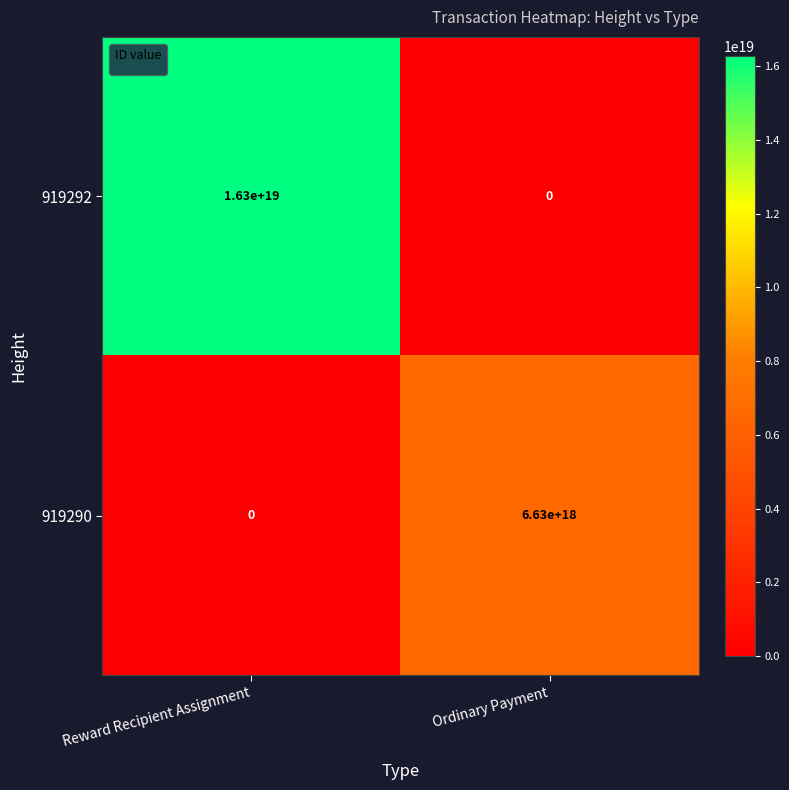

At which label does 919290 reach its minimum?

Reward Recipient Assignment